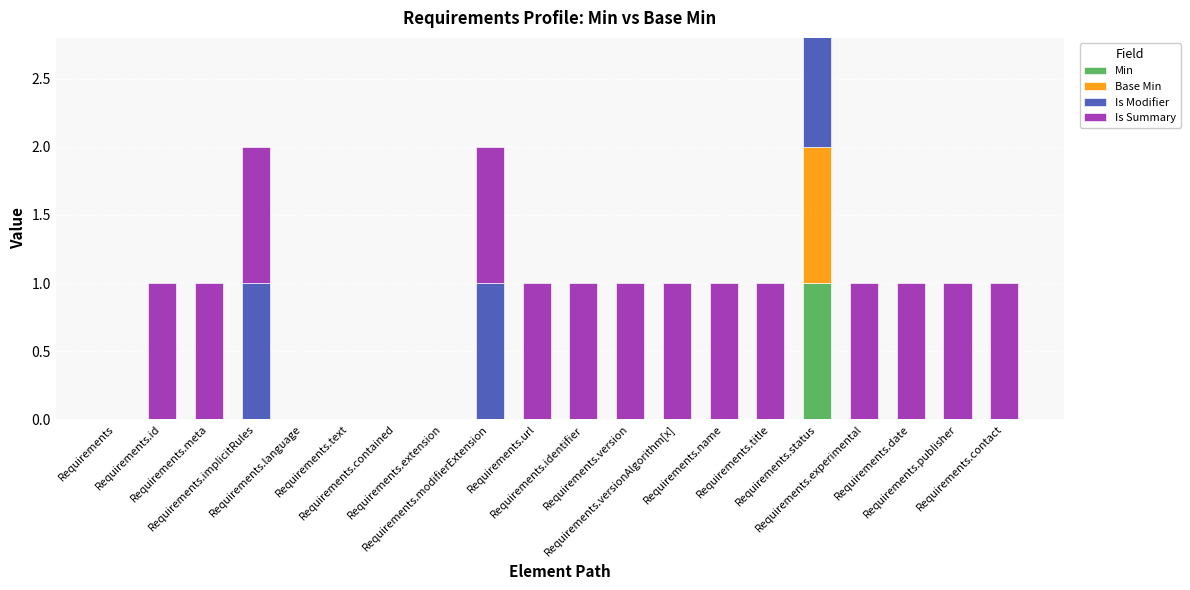

What is the highest value of the Min series?

1